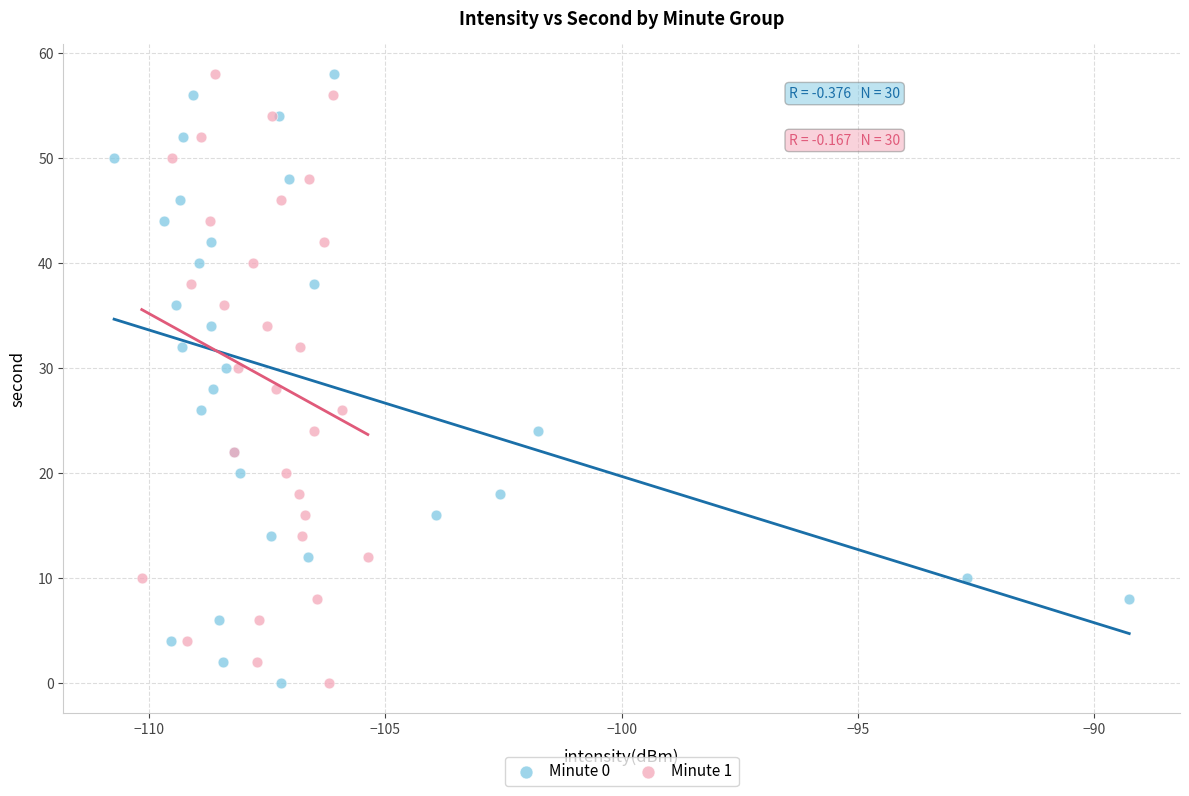

What are all the series names shown in the legend?

Minute 0, Minute 1